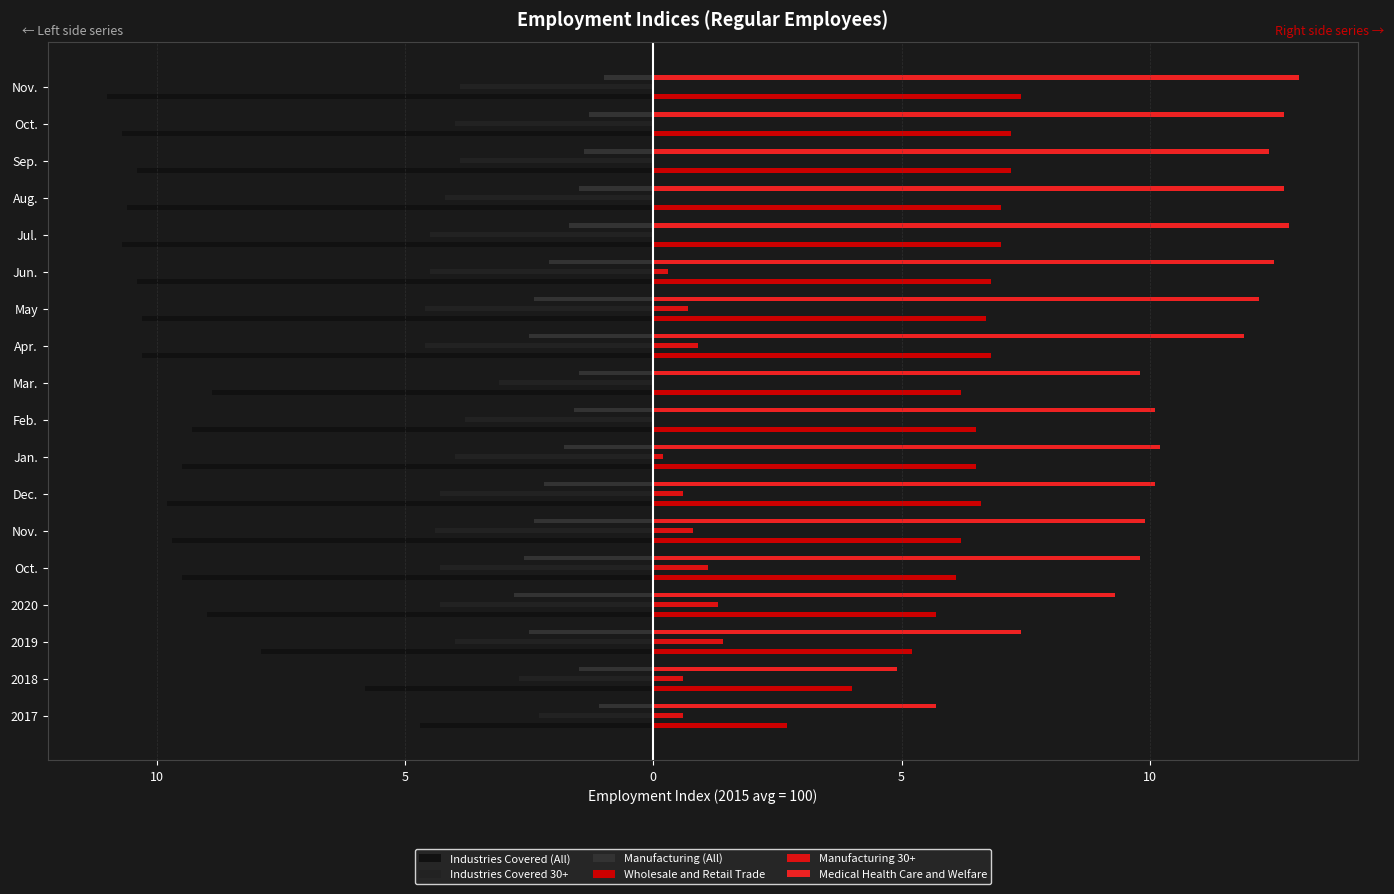

Which series has the largest range (max minus min)?

Medical Health Care and Welfare